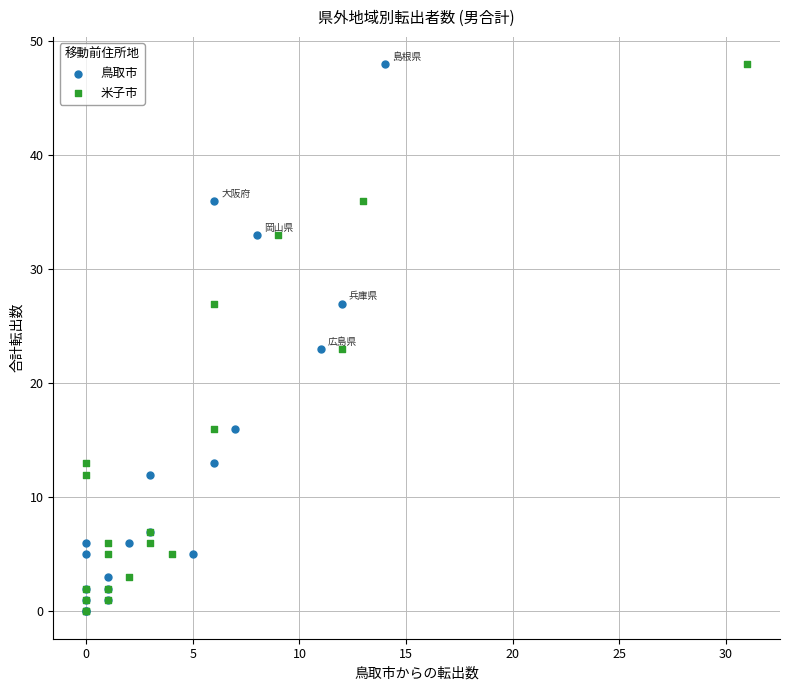

What are all the series names shown in the legend?

鳥取市, 米子市